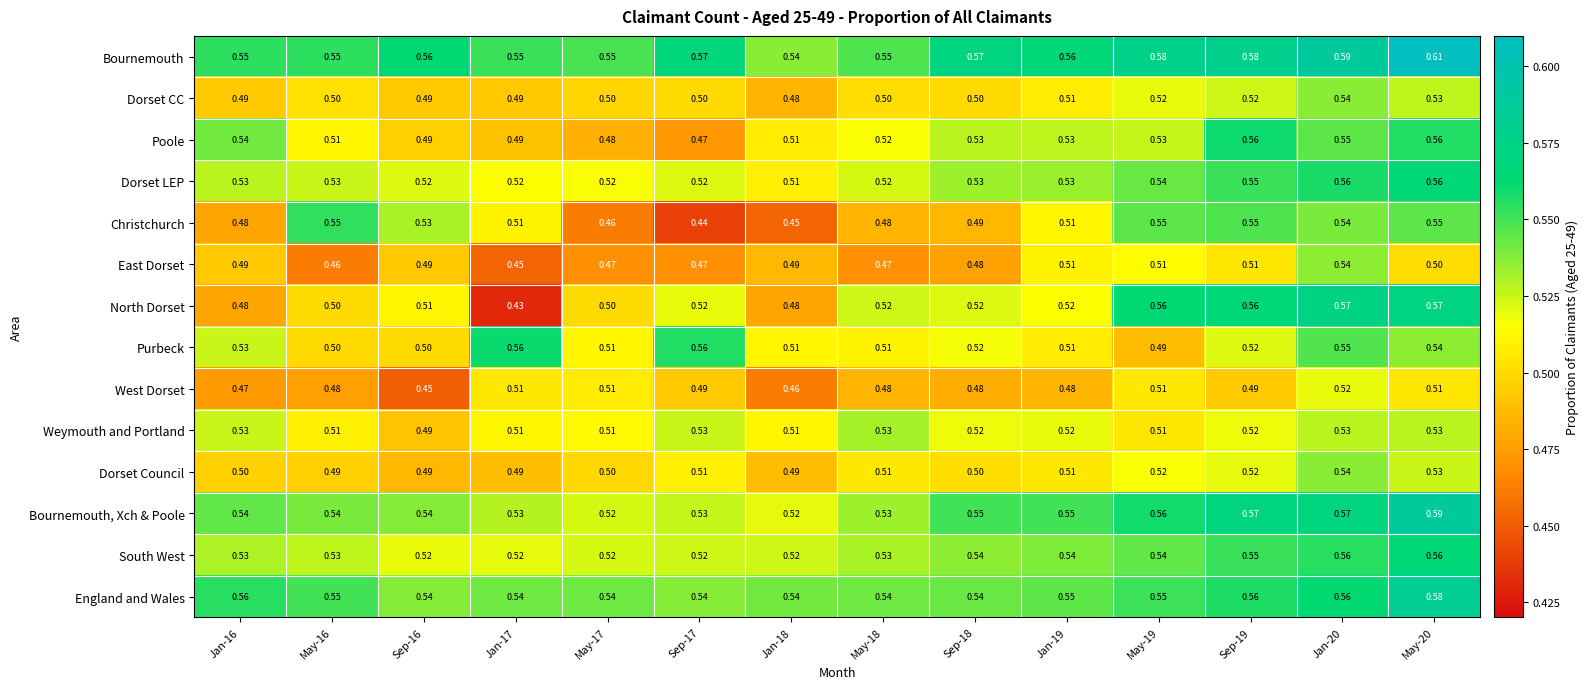

Is the value of Weymouth and Portland at May-16 greater than the value of Dorset LEP at Sep-16?

No